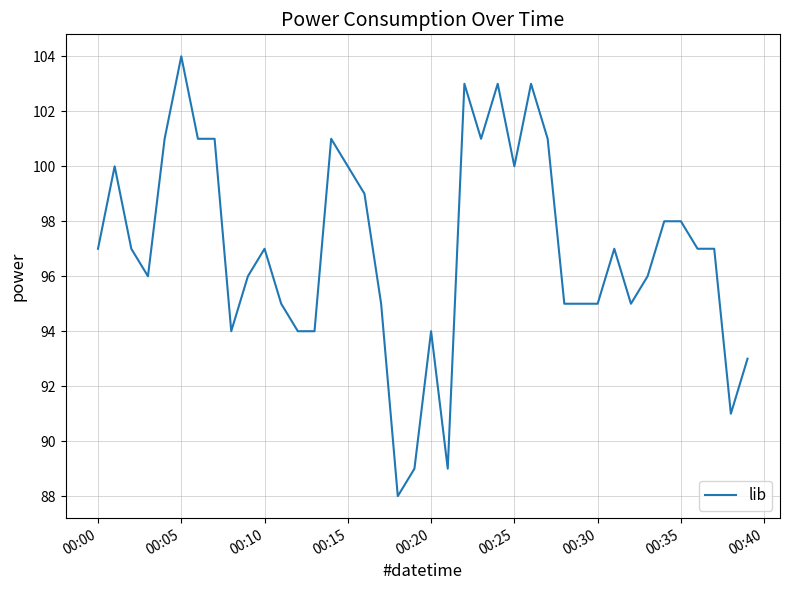

Reading right to left, list all the values displayed in this chart.

93	91	97	97	98	98	96	95	97	95	95	95	101	103	100	103	101	103	89	94	89	88	95	99	100	101	94	94	95	97	96	94	101	101	104	101	96	97	100	97